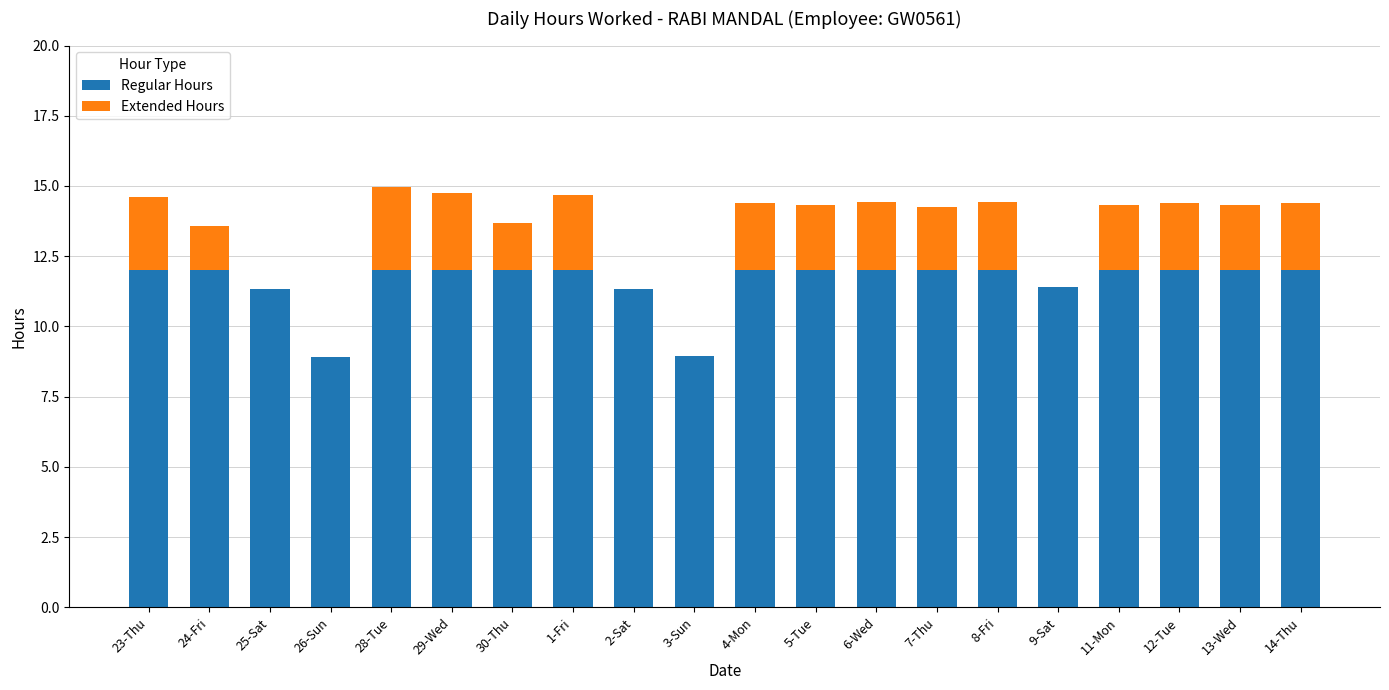

What is the total value across all series at 26-Sun?

8.9